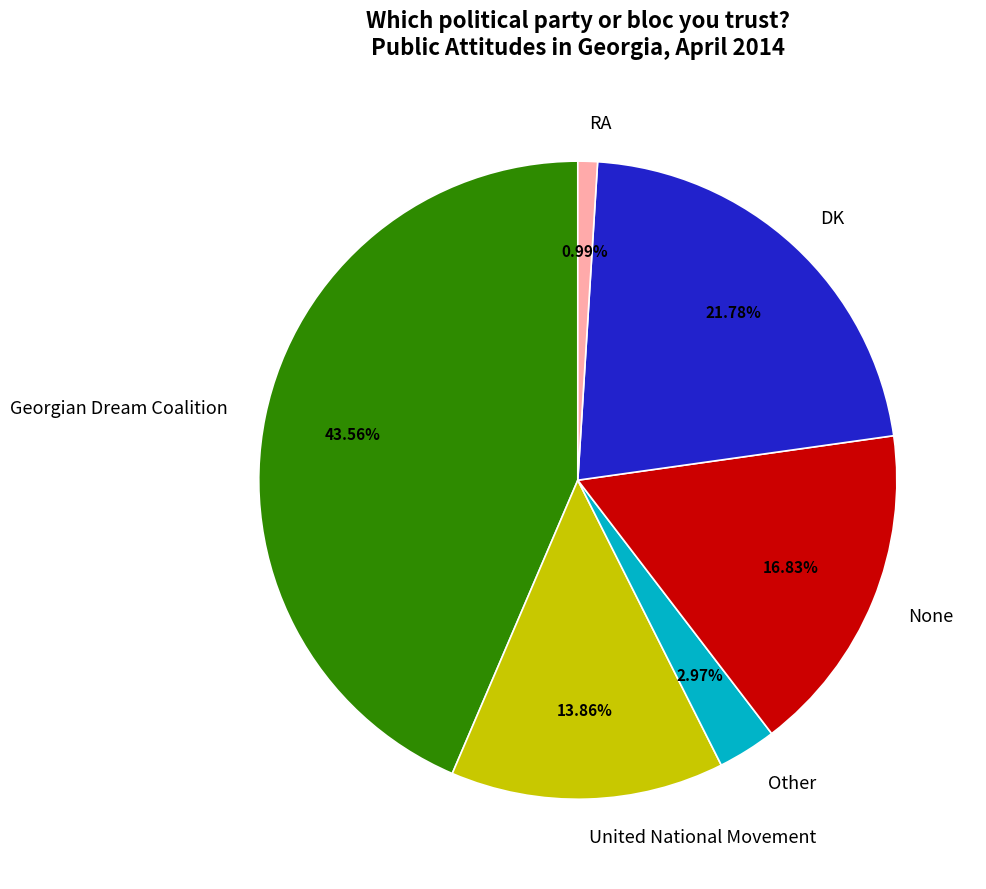

What percentage is the United National Movement slice, to the nearest percent?

14%